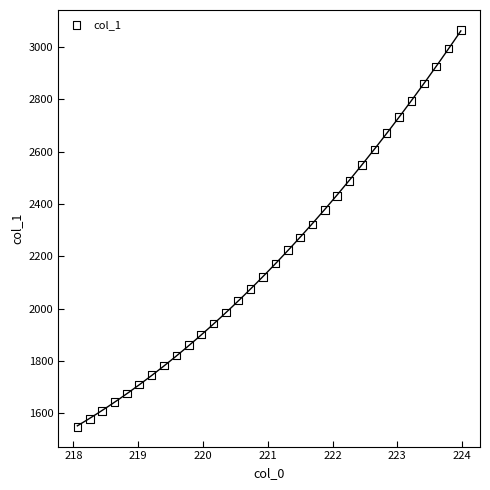

What is the range of X values (max minus min)?

5.9